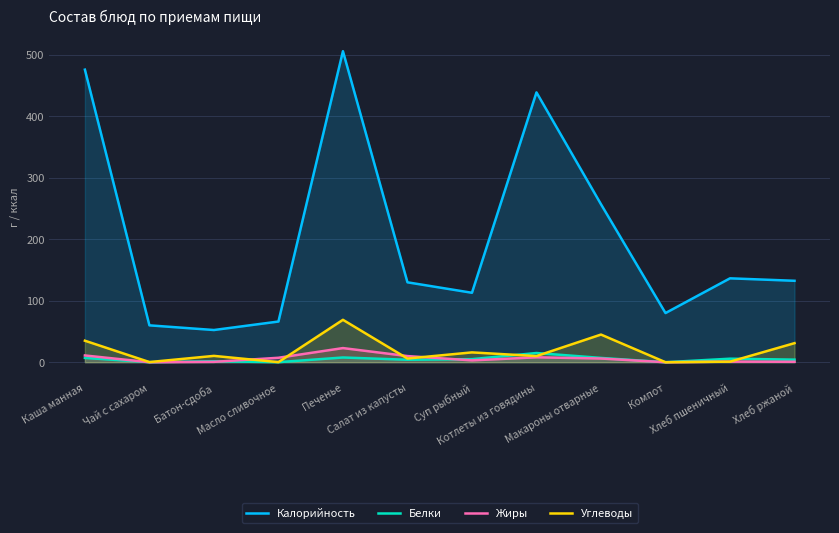

How many data points in Белки are above 5?

5